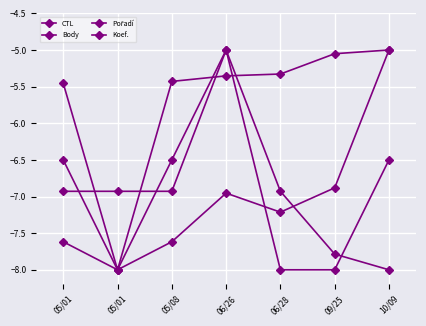

What is the value of the Pořadí point at the 5th from the left?

-6.9